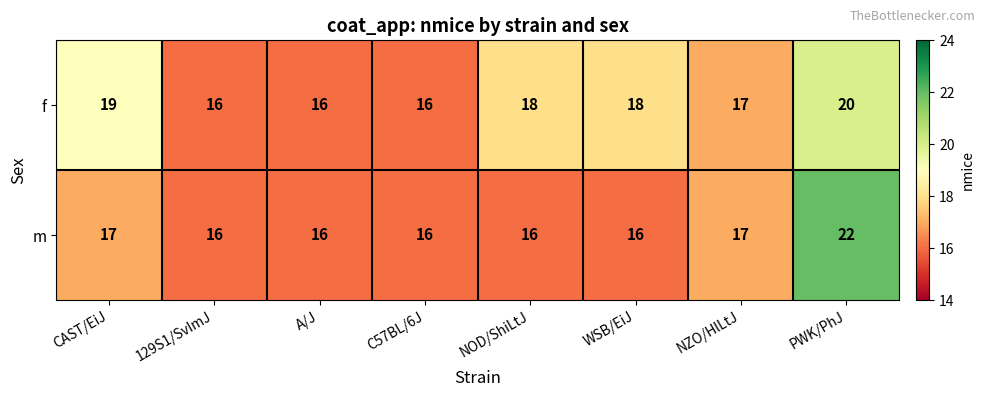

Which series has the largest total across all categories?

f